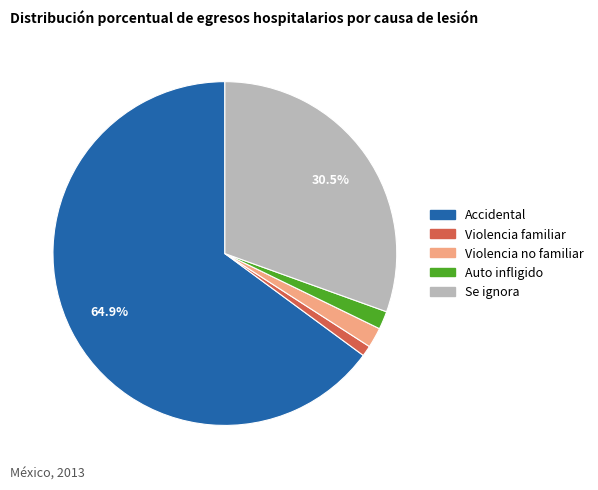

Which category has the biggest portion of the pie?

Accidental